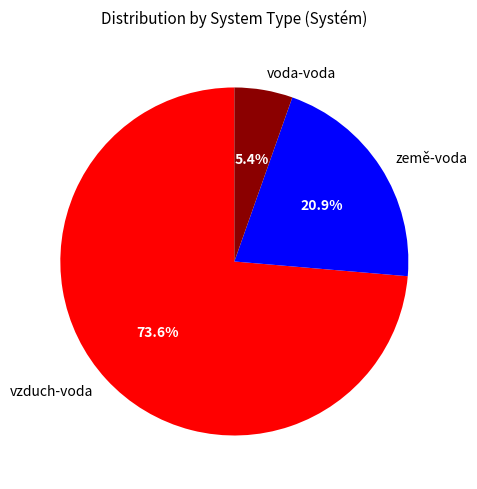

Combined, what portion of the pie is voda-voda and vzduch-voda?

79.1%